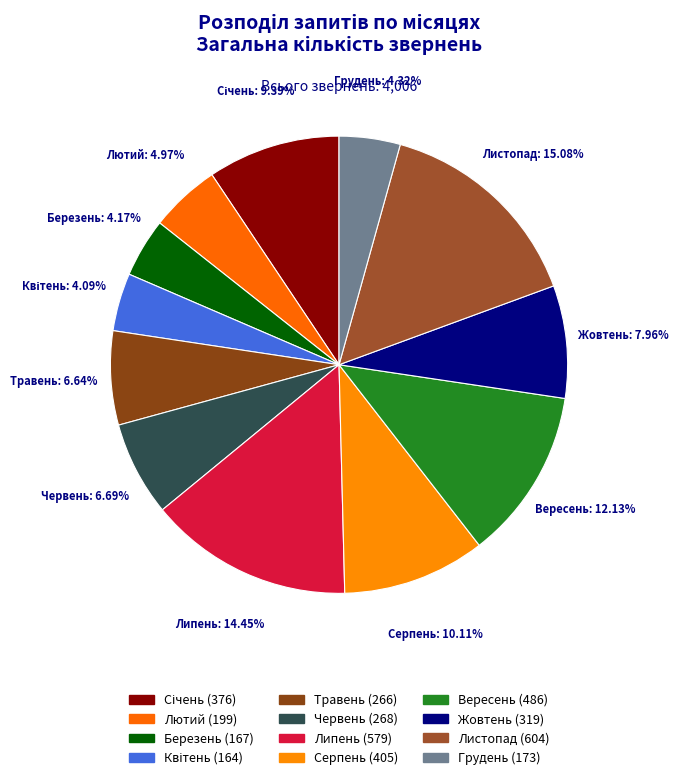

Count the number of slices in the pie.

12